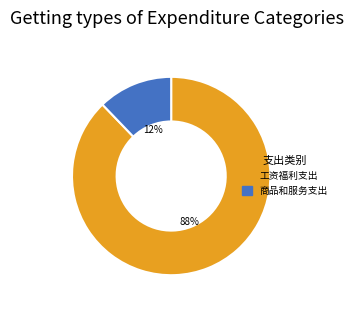

Rank the categories by value from highest to lowest.

工资福利支出, 商品和服务支出